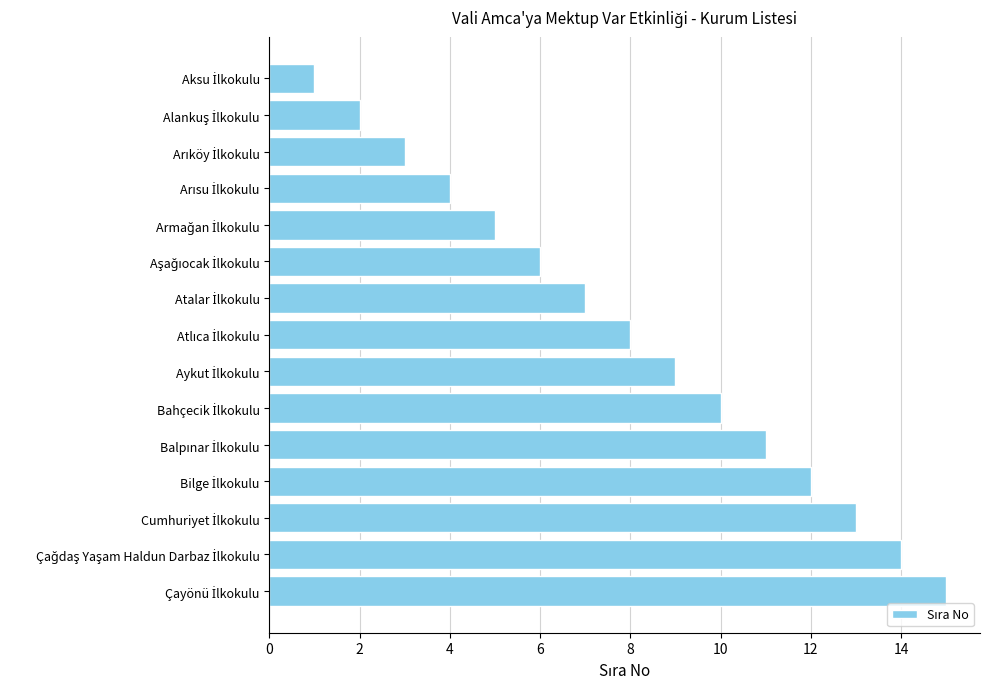

What is the sum of all values?

120